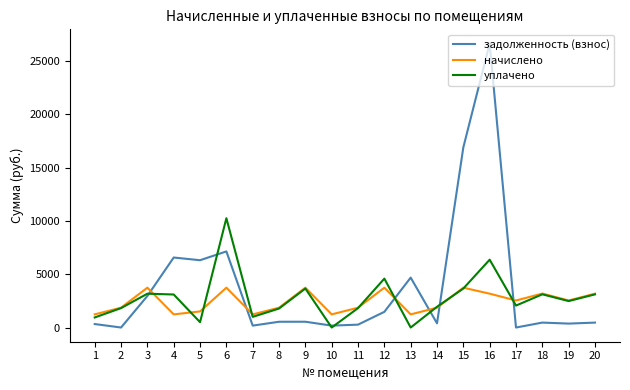

How many categories are shown in the chart?

20